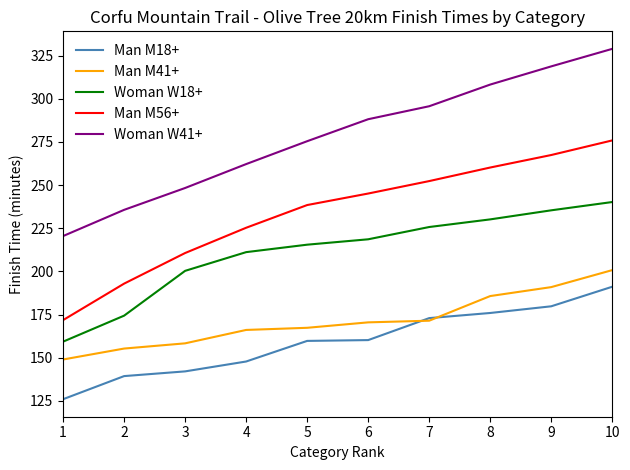

What is the difference between the maximum and minimum values in the Woman W41+ series?

108.4